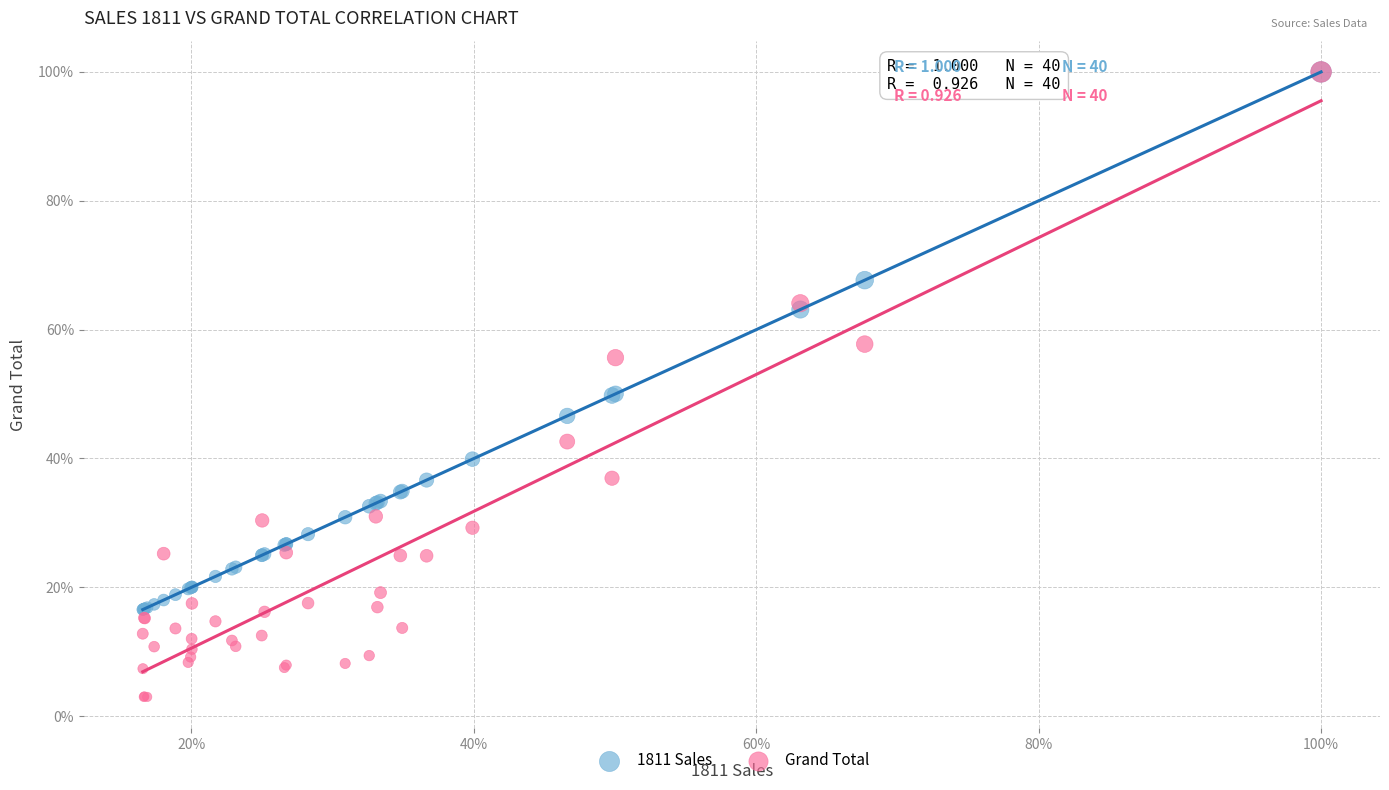

What are all the series names shown in the legend?

1811 Sales, Grand Total